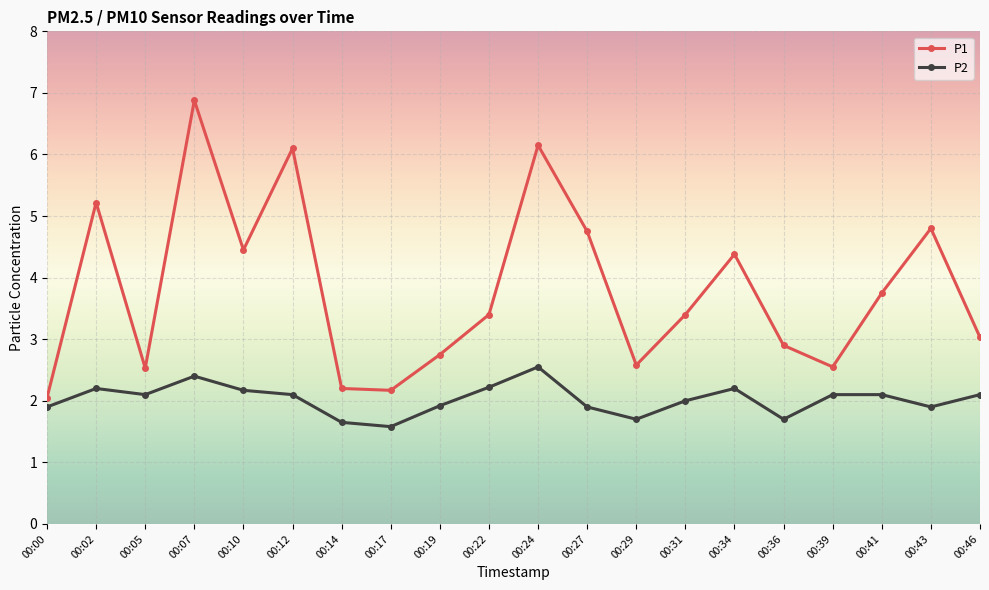

At which category does P2 reach its first local peak?

00:02